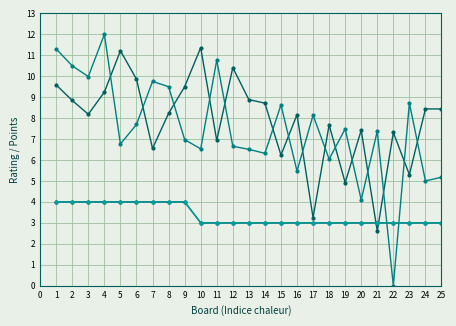

Does the chart have visible grid lines?

Yes